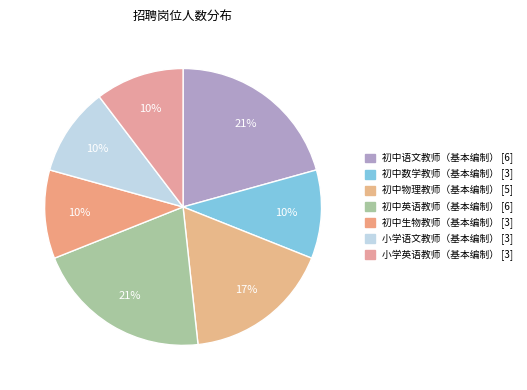

True or false: 初中生物教师（基本编制） accounts for 10% of the total.

True